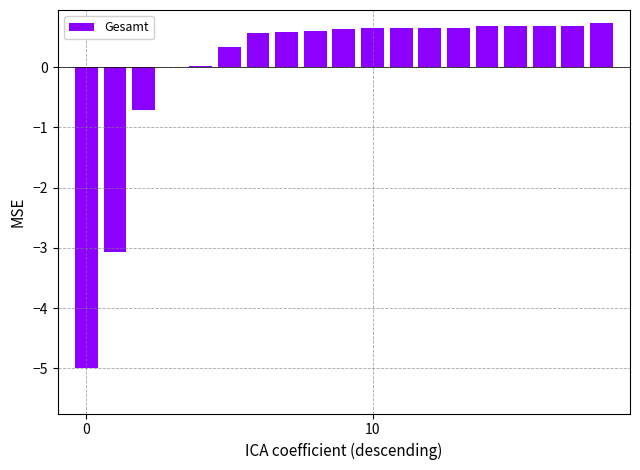

What is the greatest value displayed?

0.7